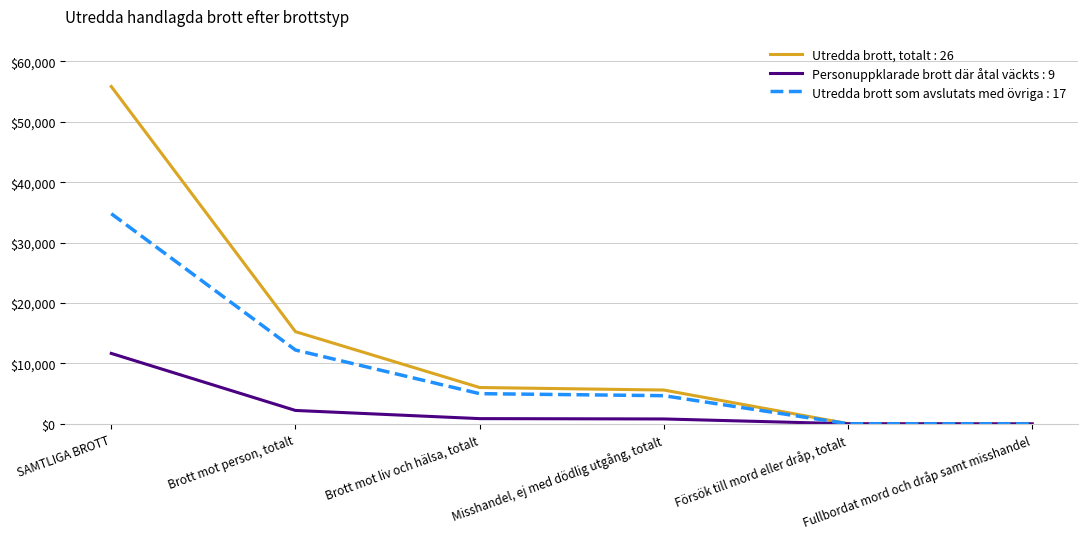

Rank the categories by Utredda brott, totalt : 26 value from lowest to highest.

Fullbordat mord och dråp samt misshandel, Försök till mord eller dråp, totalt, Misshandel, ej med dödlig utgång, totalt, Brott mot liv och hälsa, totalt, Brott mot person, totalt, SAMTLIGA BROTT